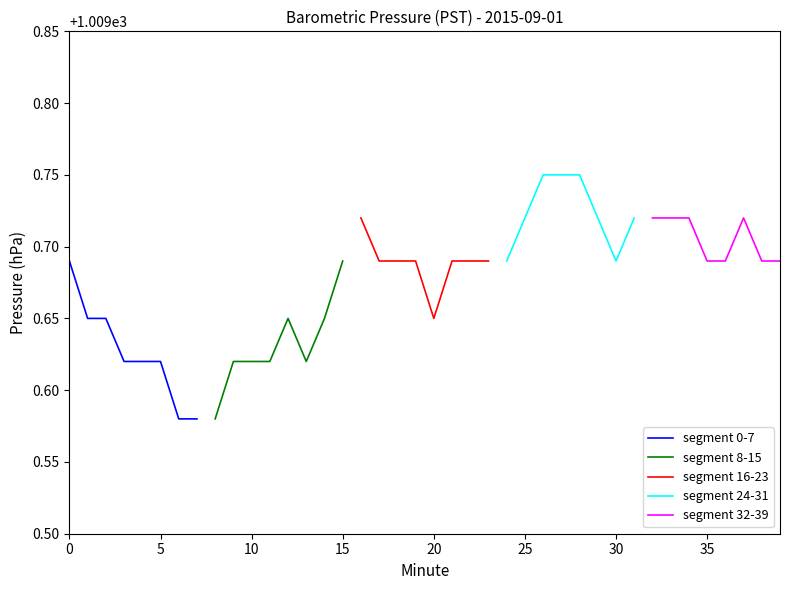

True or false: segment 24-31 has more than 1 interior local peaks.

False